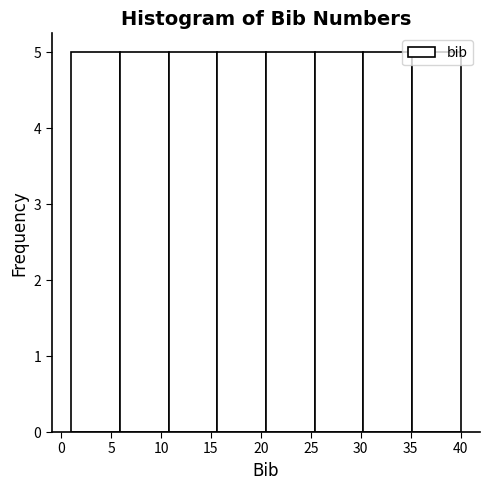

Reading left to right, list every bar in this chart as the range it spans on the x-axis followed by its height. Neither the bar edges nor the heights are printed on the chart, so give them approximately, as read against the axes.

1.0 to 6.0: 5
6.0 to 11.0: 5
11.0 to 15.5: 5
15.5 to 20.5: 5
20.5 to 25.5: 5
25.5 to 30.5: 5
30.5 to 35.0: 5
35.0 to 40.0: 5